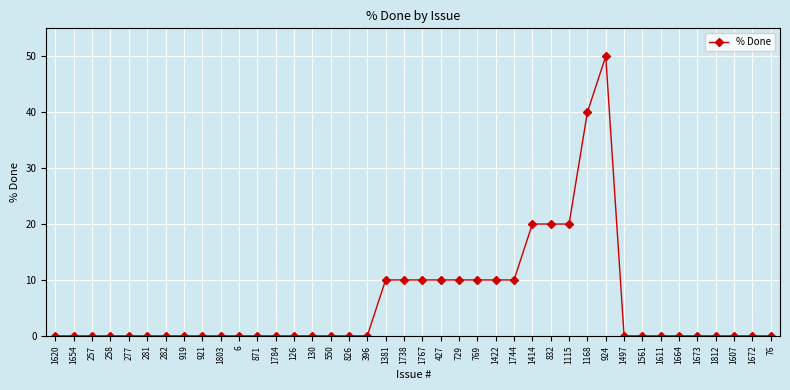

What is the label of the 2nd point from the right?

1672